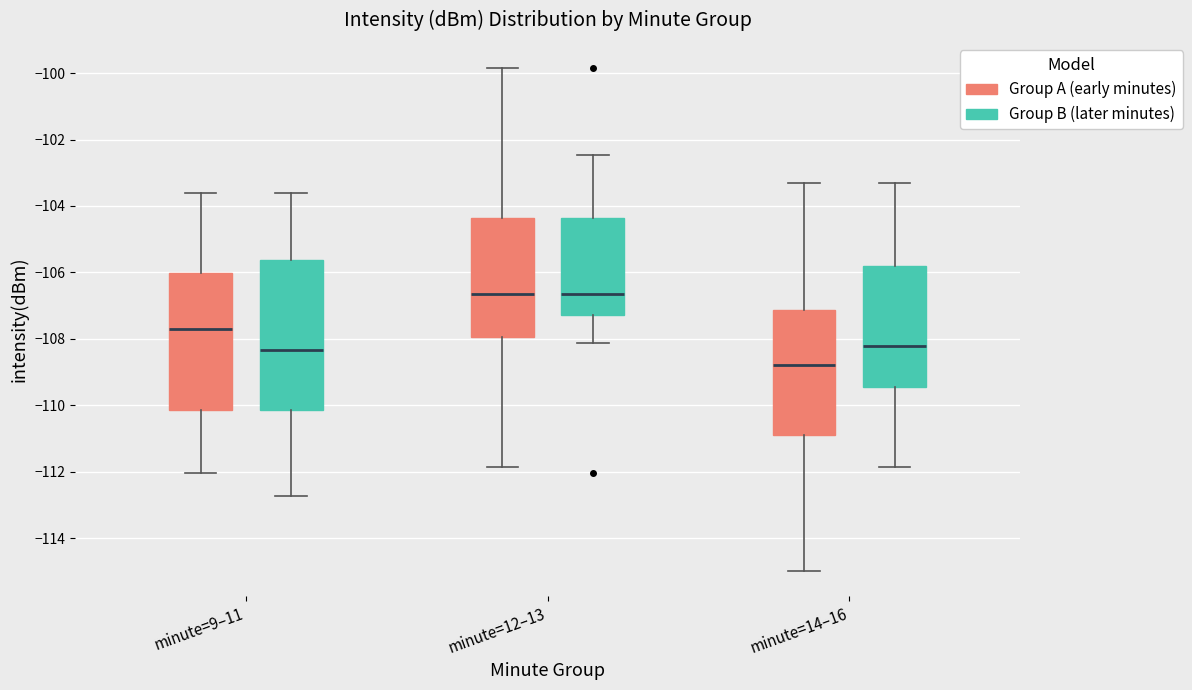

Which box has the lowest median line?

minute=14–16 (Group A (early minutes))